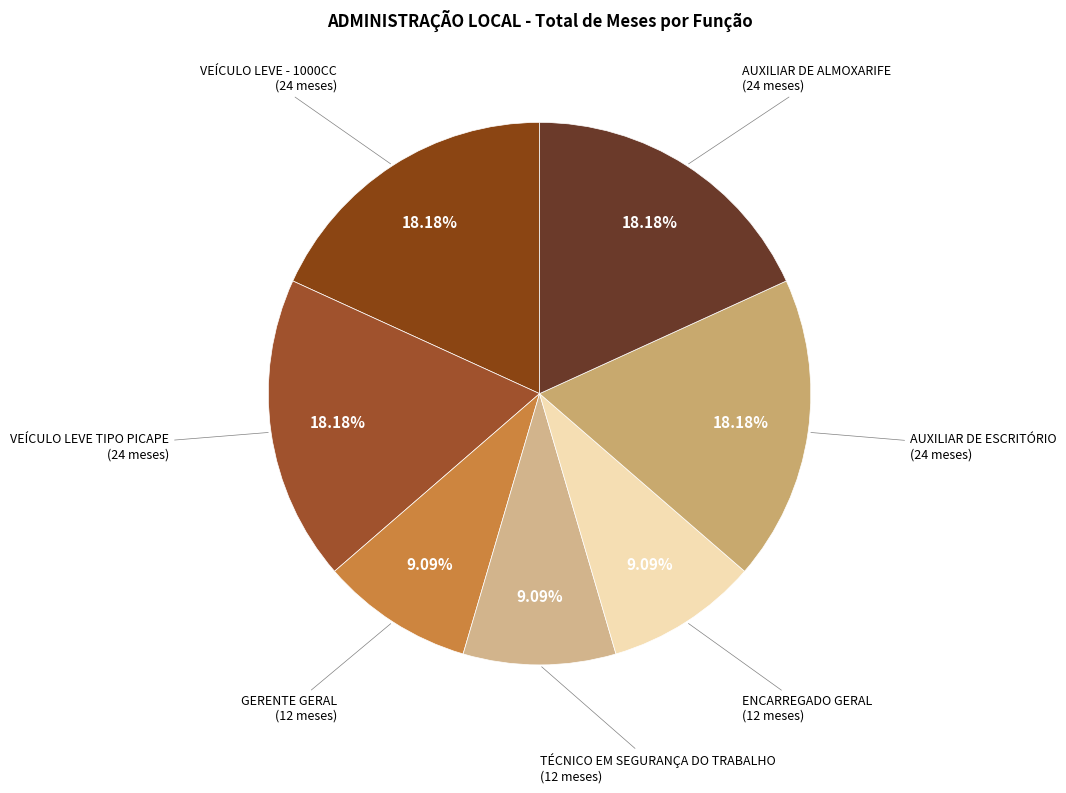

To the nearest percent, what is the average slice percentage?

14%